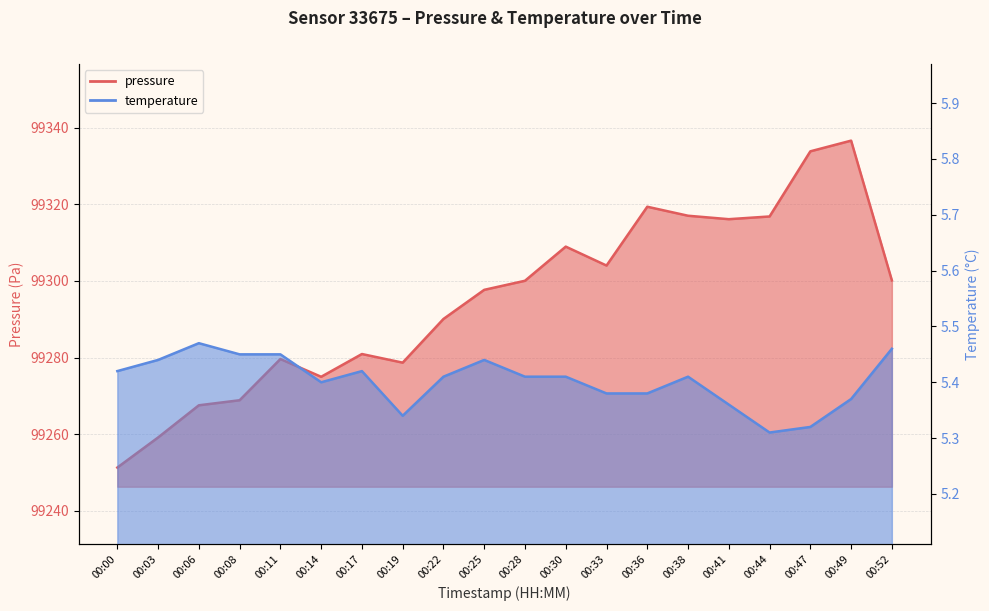

Which category has the lowest value in the temperature series?

00:44